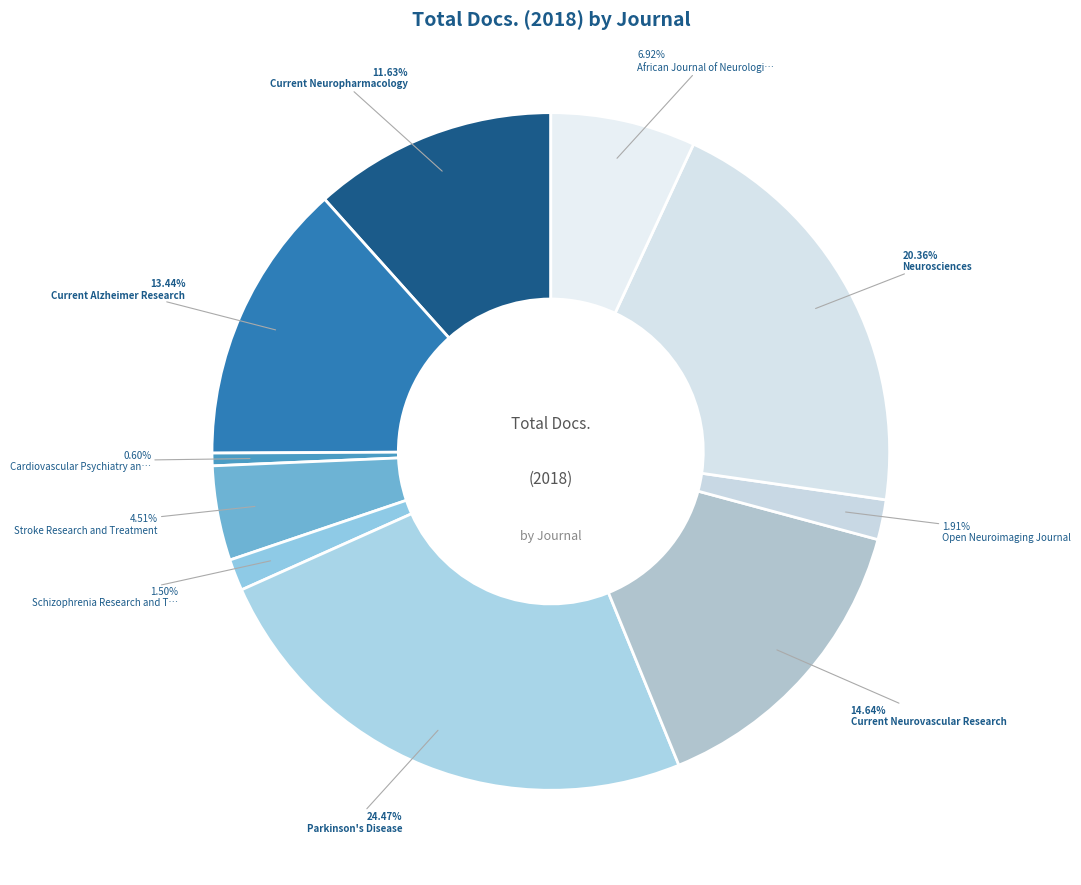

To the nearest percent, what is the average slice percentage?

10%